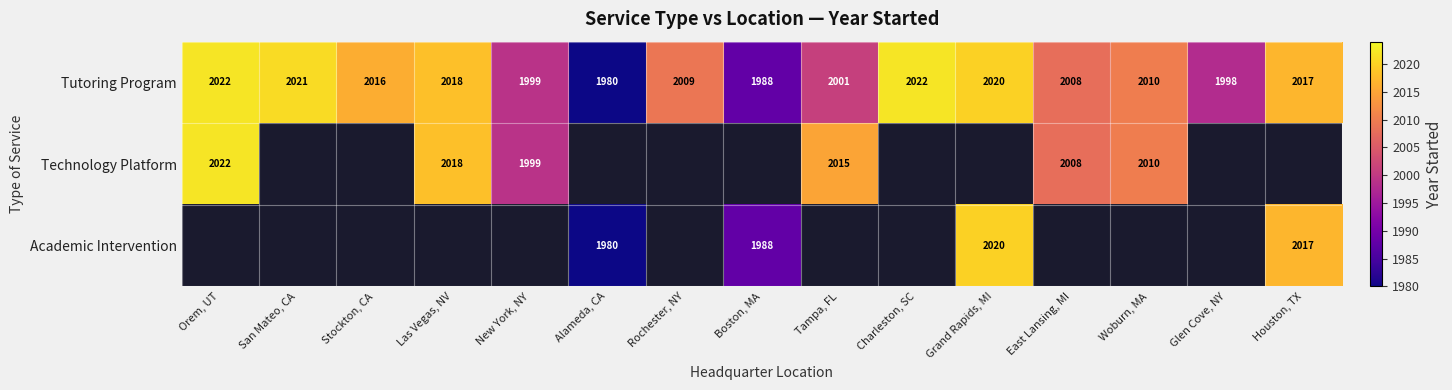

What is the minimum value shown in the chart?

1980.0